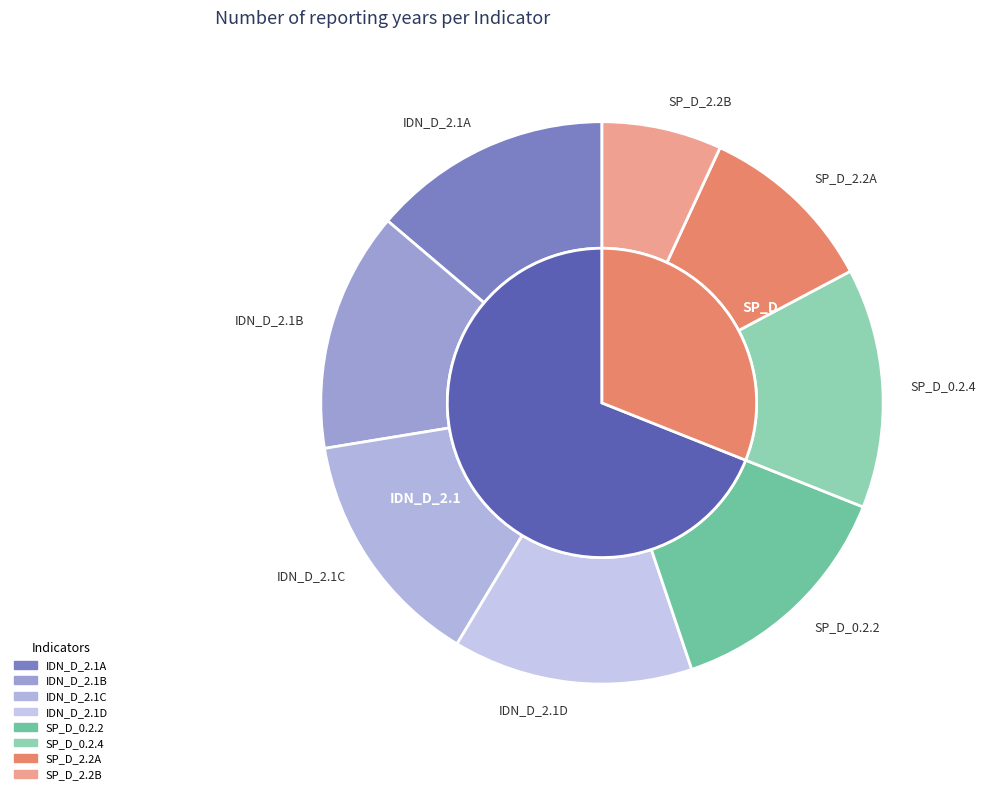

Rank the categories by value from highest to lowest.

IDN_D_2.1A, IDN_D_2.1B, IDN_D_2.1C, IDN_D_2.1D, SP_D_0.2.2, SP_D_0.2.4, SP_D_2.2A, SP_D_2.2B